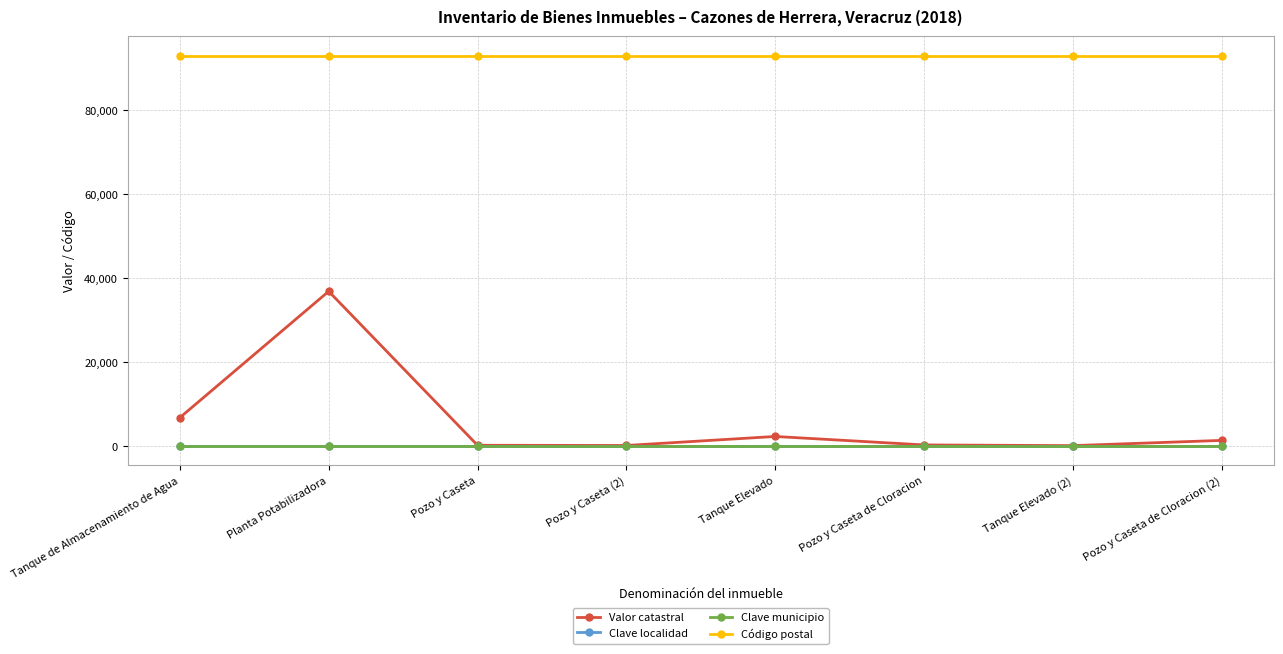

What is the smallest value displayed?

1